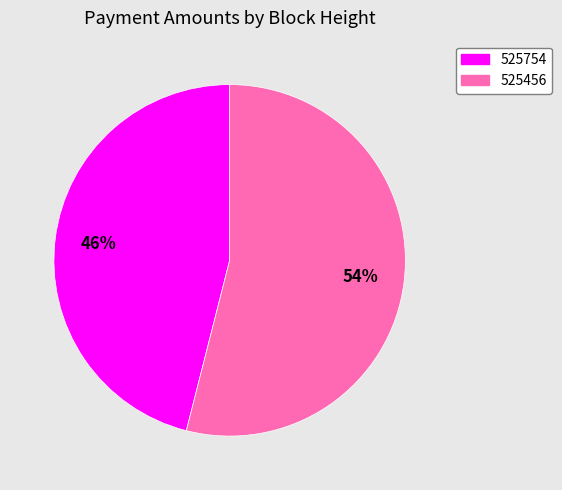

Count the number of slices in the pie.

2